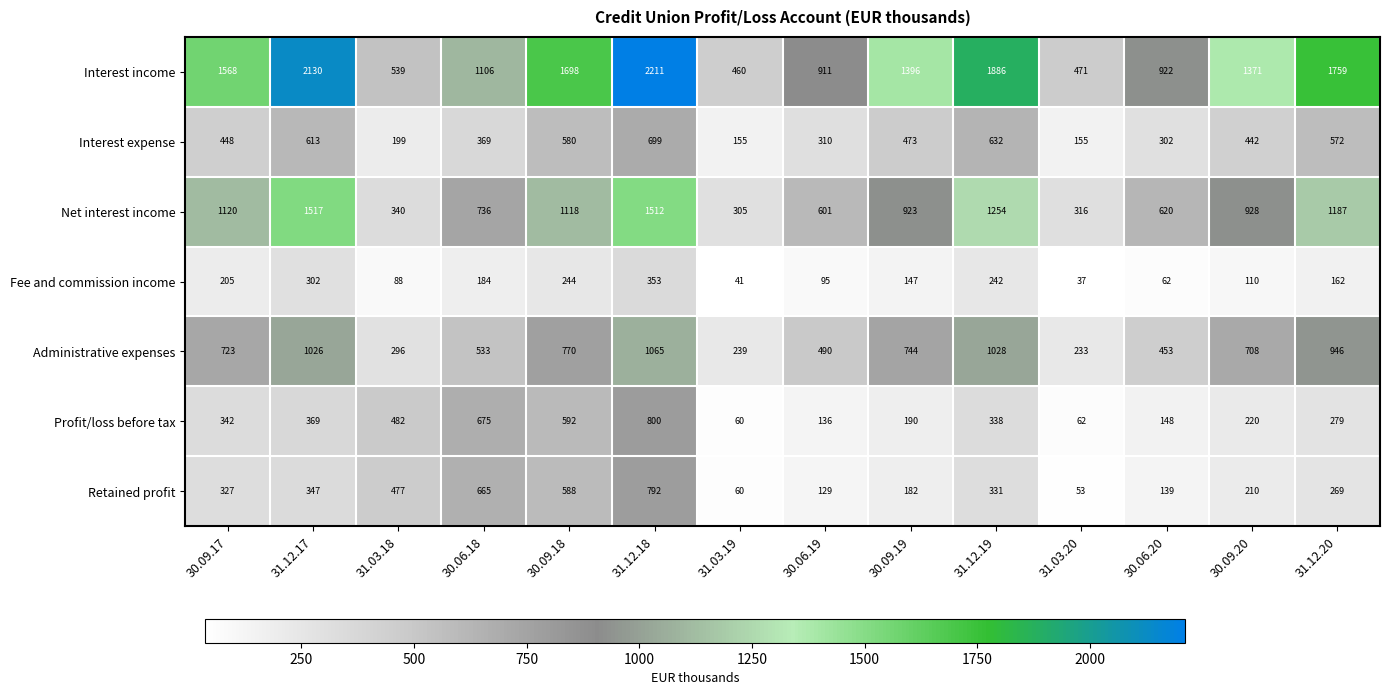

What is the sum of the Fee and commission income values at 30.06.19 and 30.09.19?

242